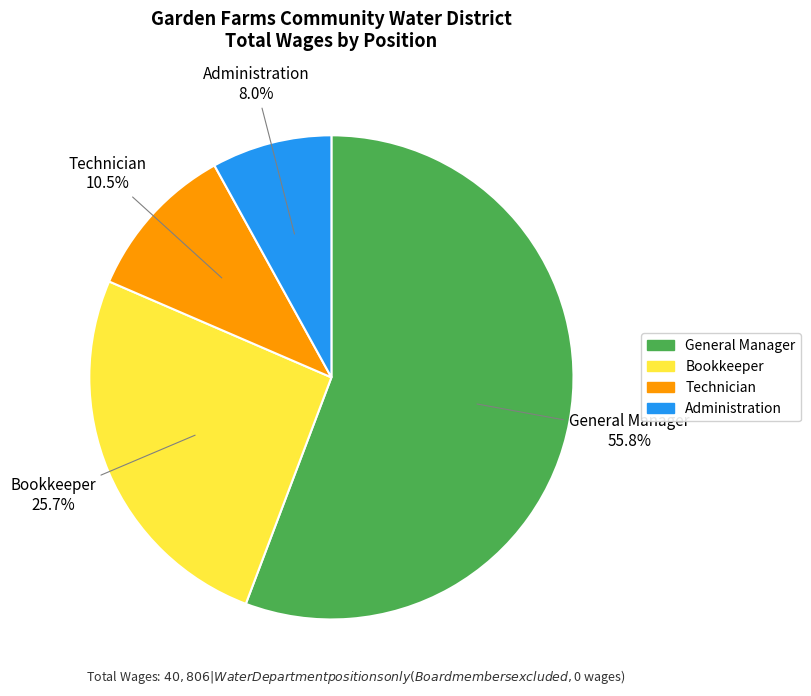

What portion of the pie excludes General Manager?

44.2%